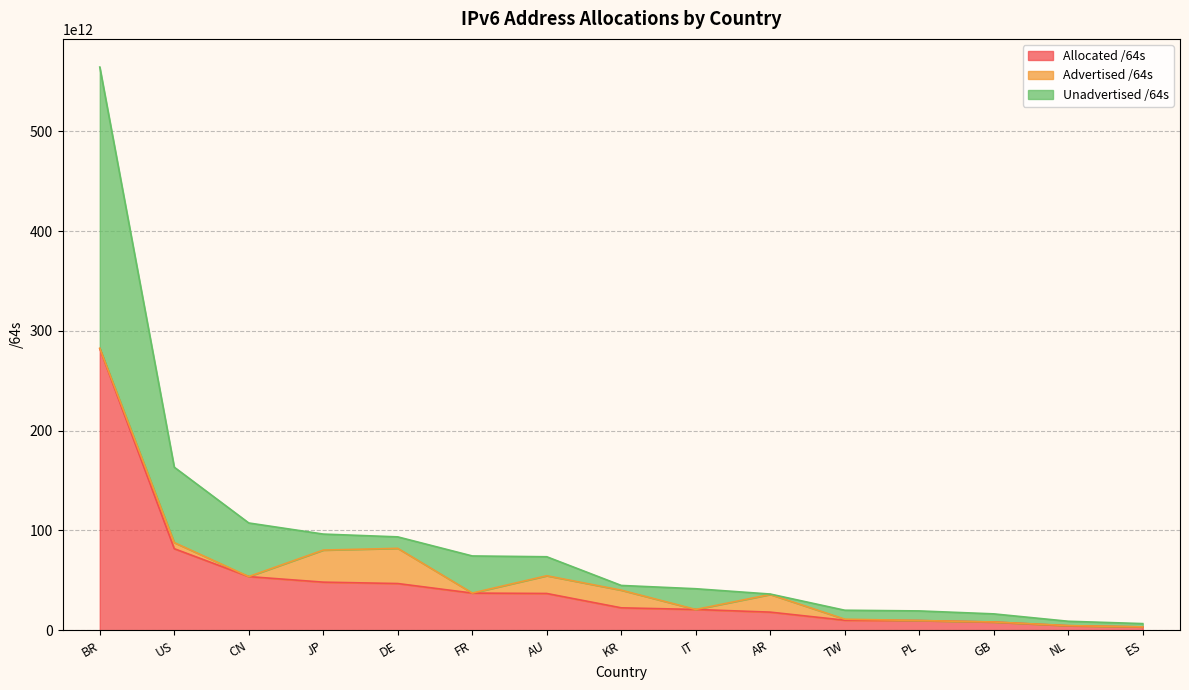

At which label does Allocated /64s reach its peak?

BR